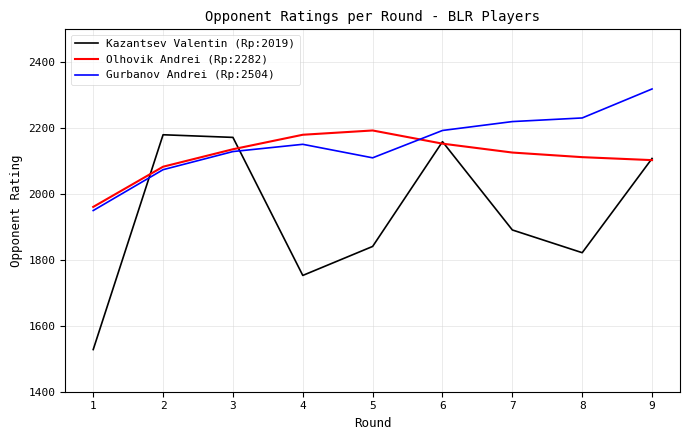

How many lines are shown in the chart?

3